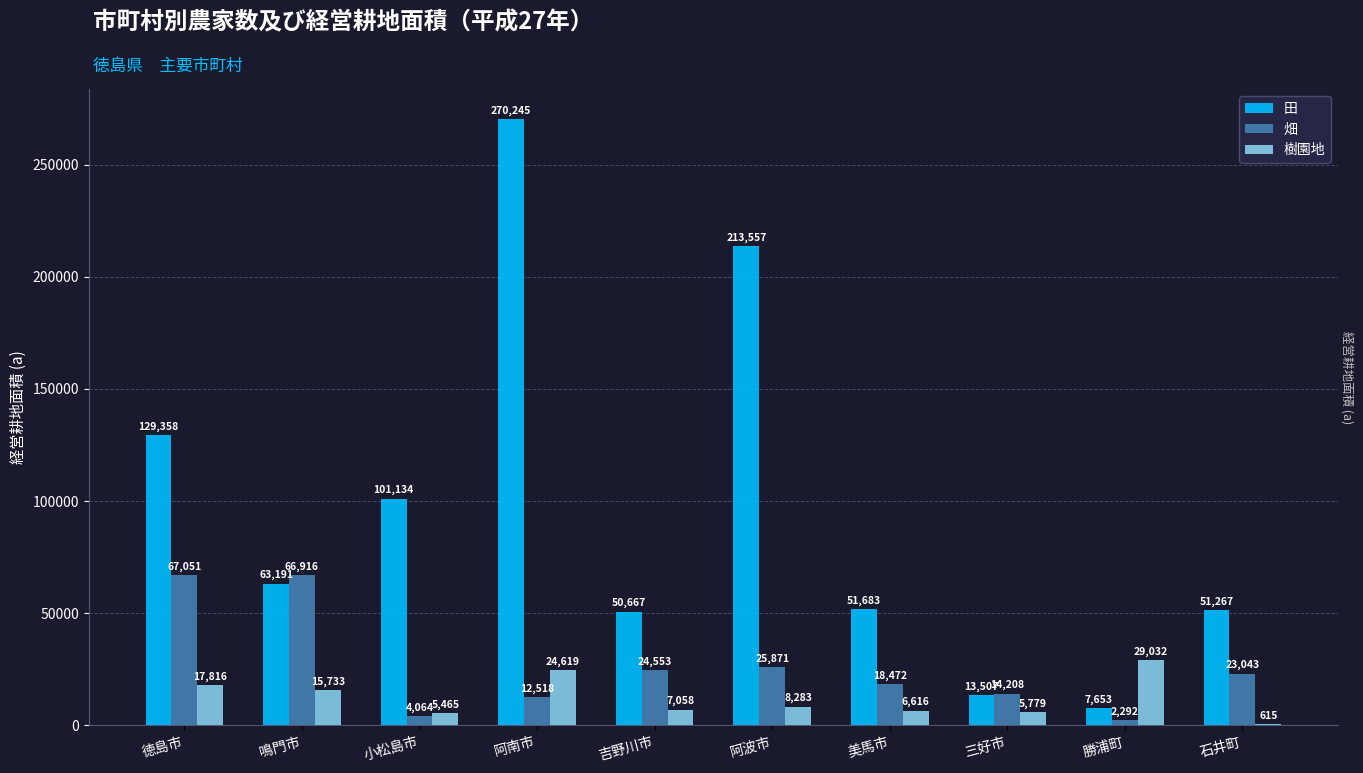

At which label does 樹園地 reach its peak?

勝浦町